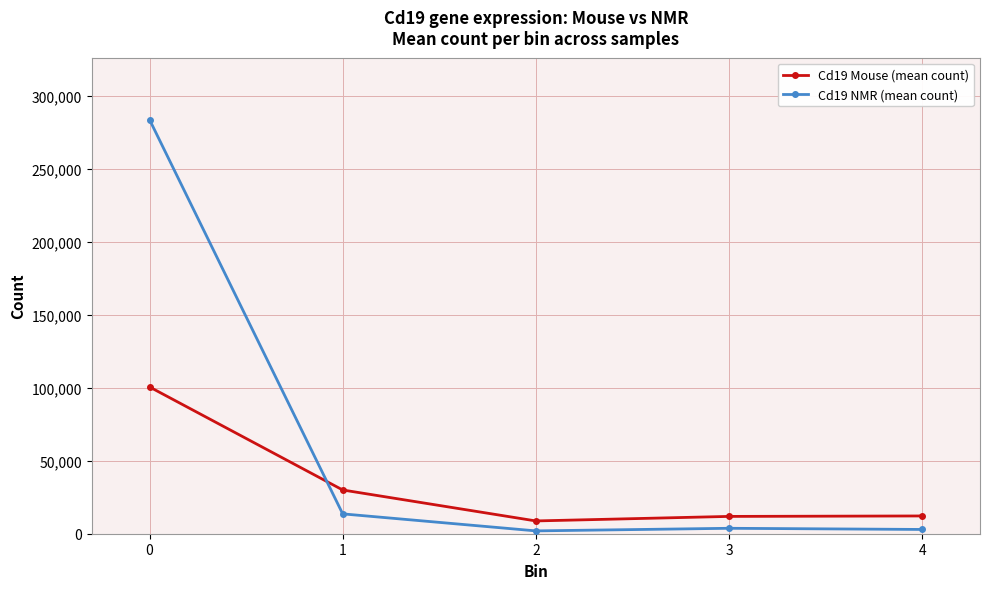

What is the value of the Cd19 NMR (mean count) point at the 1st from the left?

283450.8